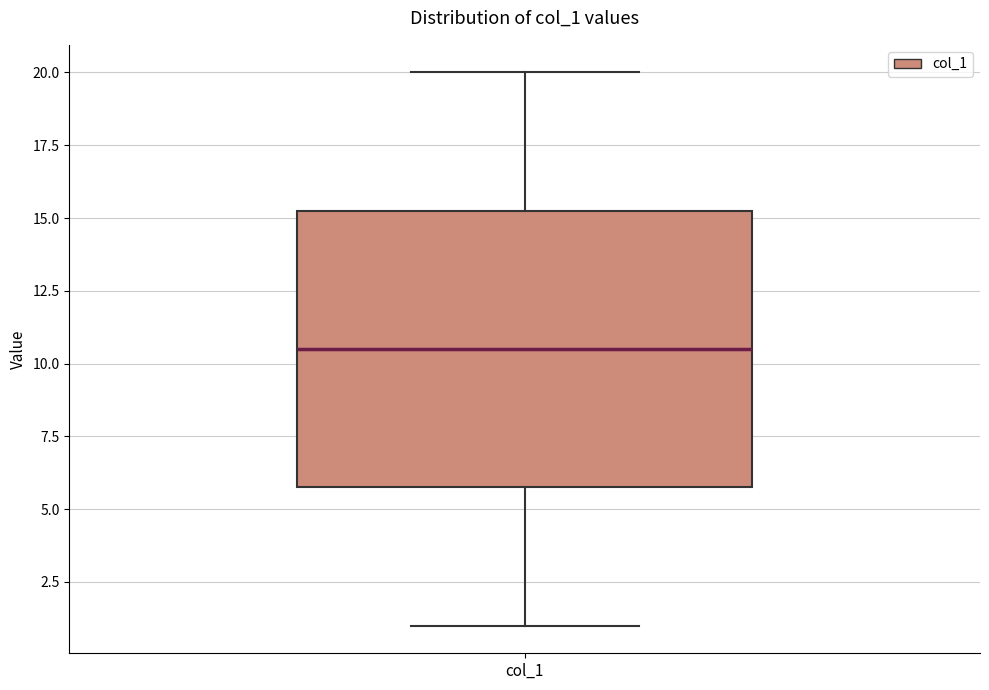

Transcribe this box plot: give where the median line is, the range the box spans, and where the two whiskers end, as read against the y-axis. The values are not printed on the chart, so give them approximately, as read against the axis.

median 10.5, box 6.0 to 15.5, whiskers 1.0 to 20.0